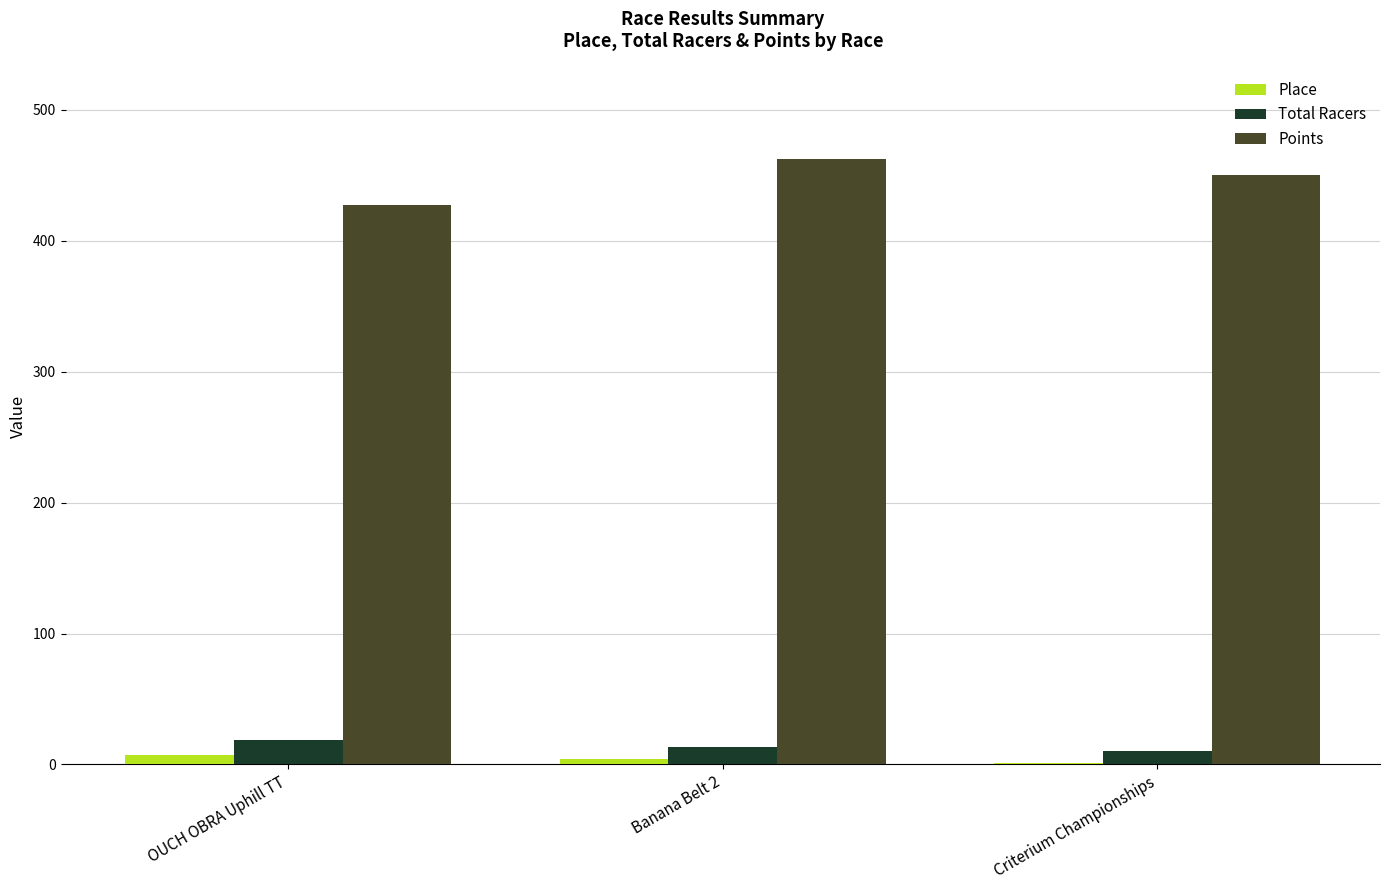

Which label corresponds to the largest value in the chart?

Banana Belt 2